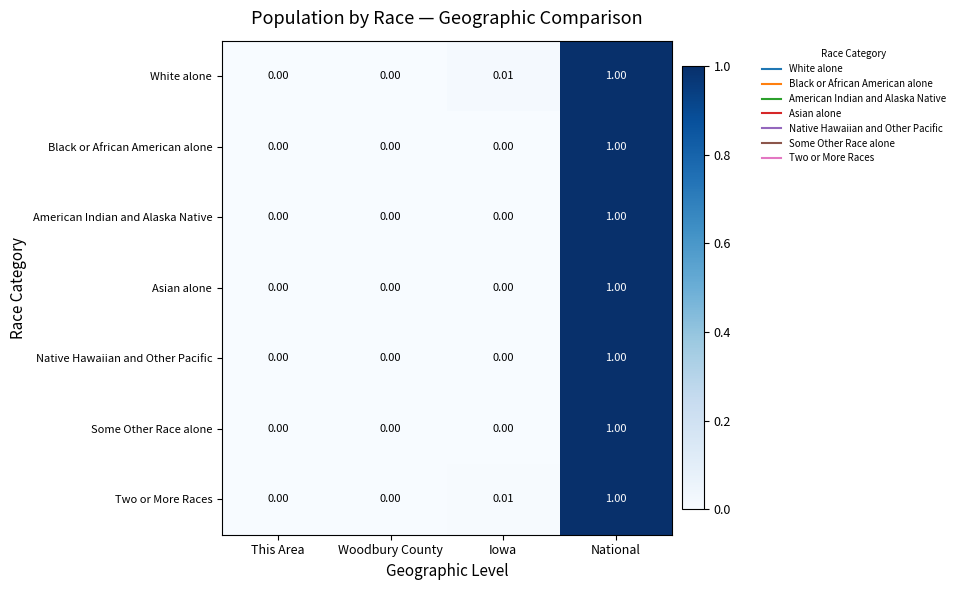

At which label does Asian alone reach its peak?

National